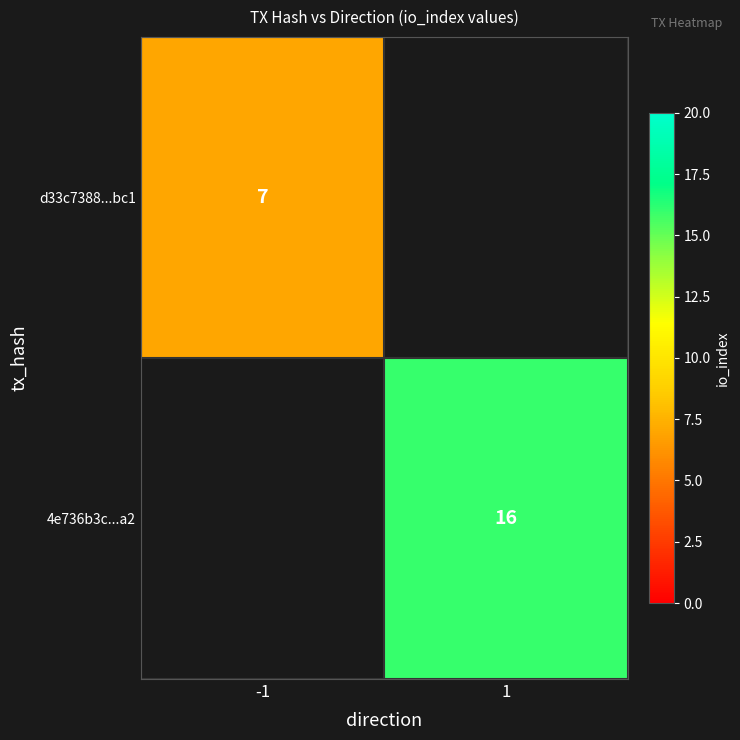

At how many categories does at least one series exceed 13?

1